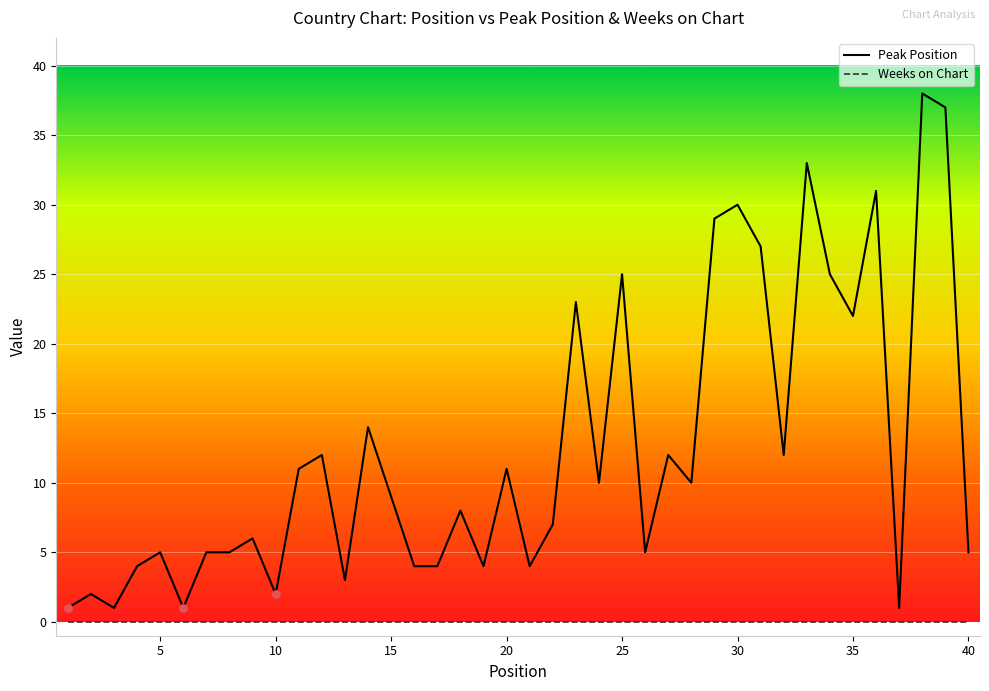

Which series has the largest range (max minus min)?

Peak Position